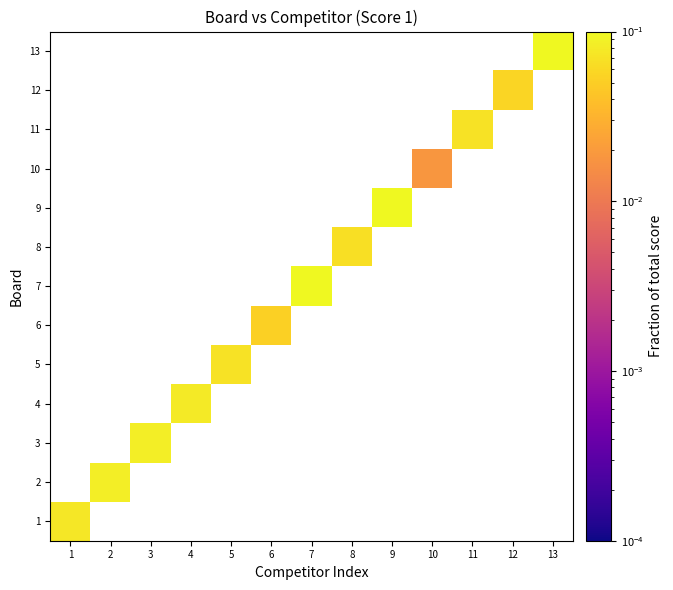

Is the value of 2 at 6 greater than the value of 4 at 12?

No